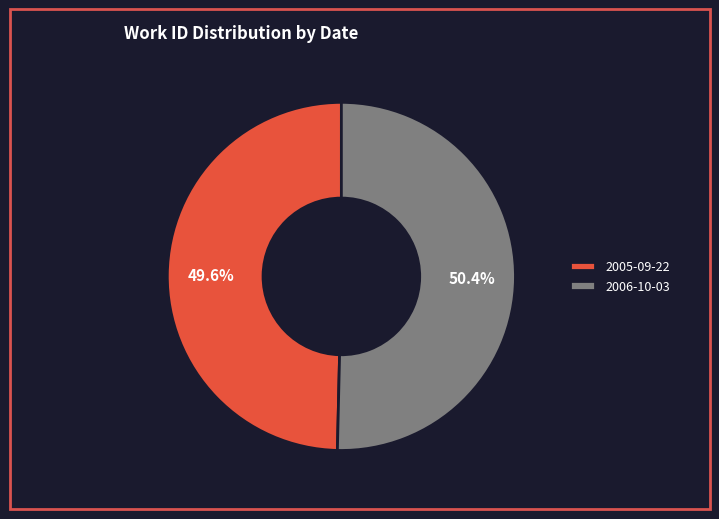

Between 2005-09-22 and 2006-10-03, which is larger?

2006-10-03